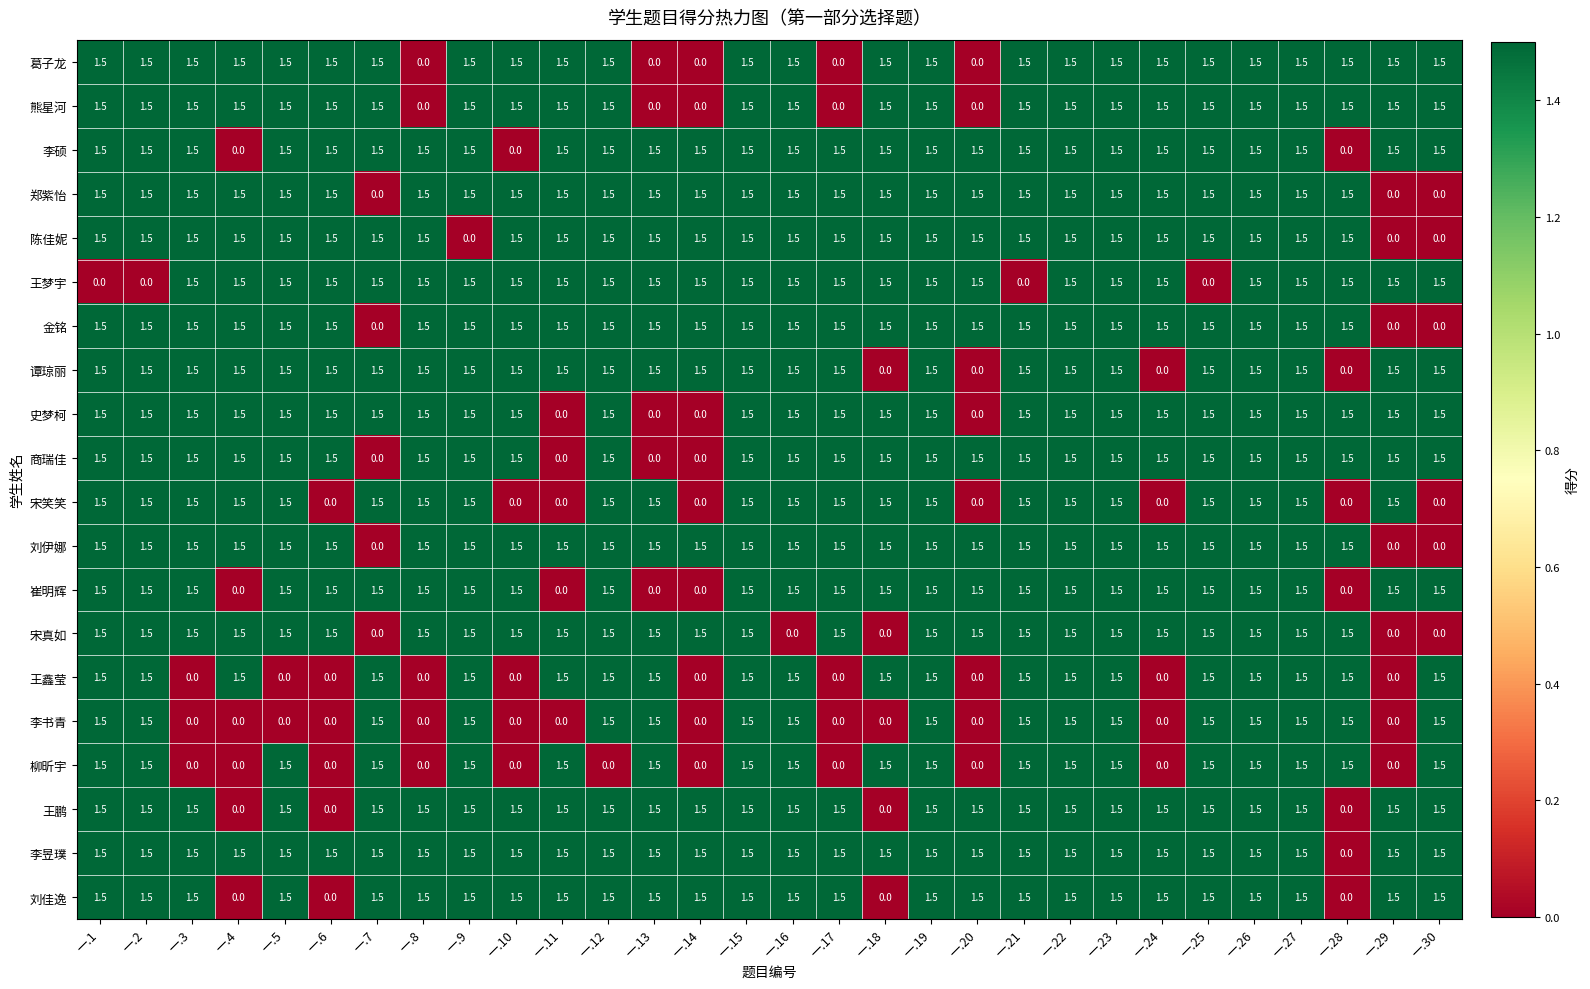

How many distinct data groups are displayed?

20